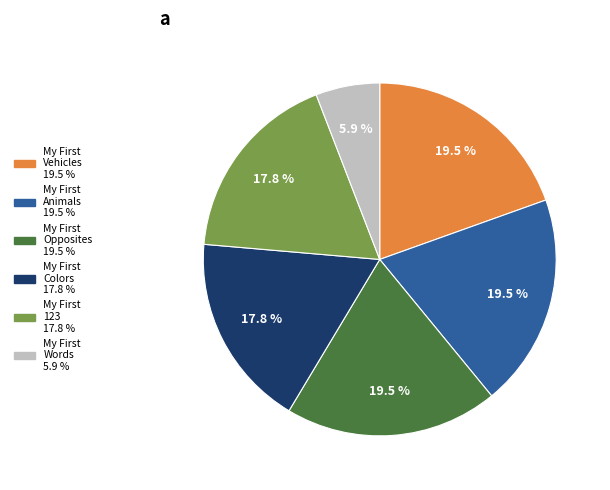

Is there a majority slice in this chart?

No